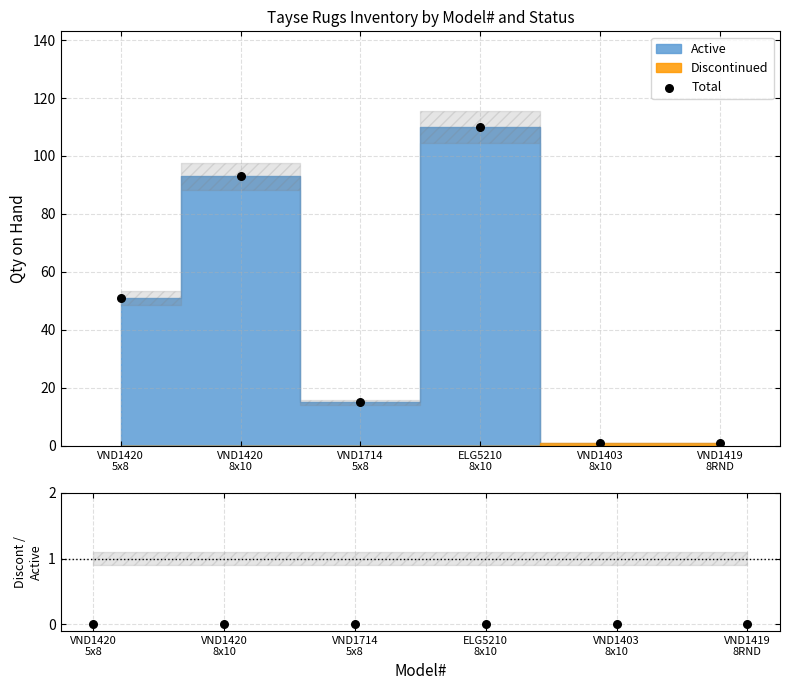

At which category is the sum across all series the highest?

ELG5210
8x10